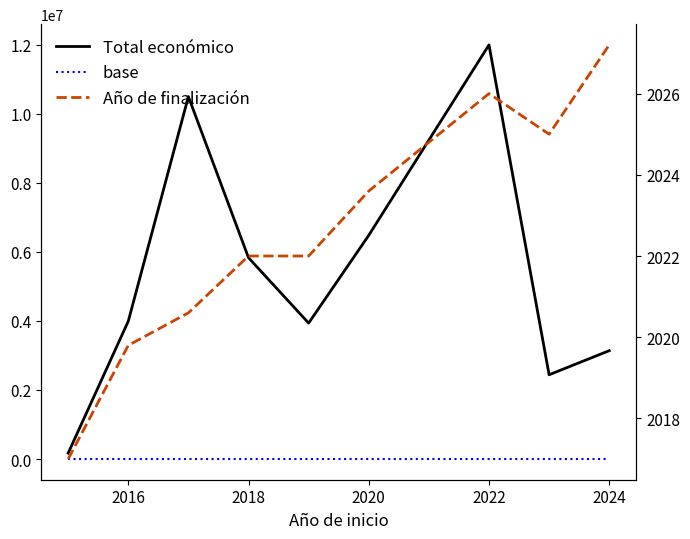

In Año de finalización, how many points are lower than both neighbors (excluding endpoints)?

1